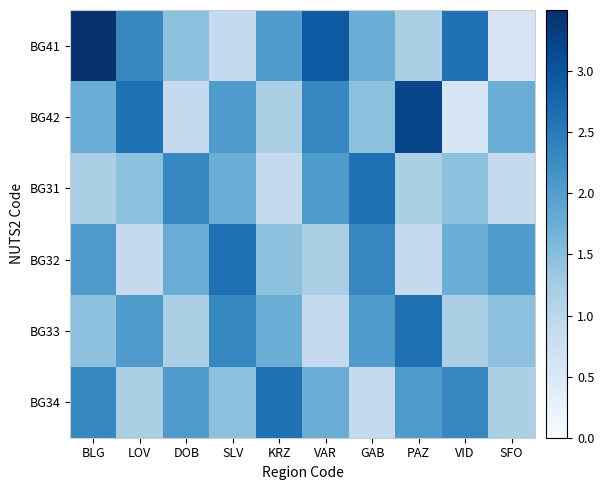

What is the minimum value shown in the chart?

0.6